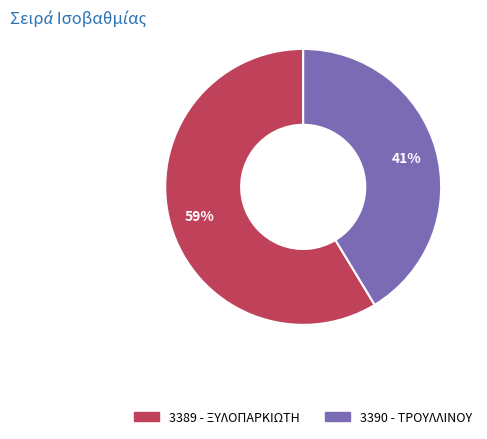

How many slices are in this pie chart?

2